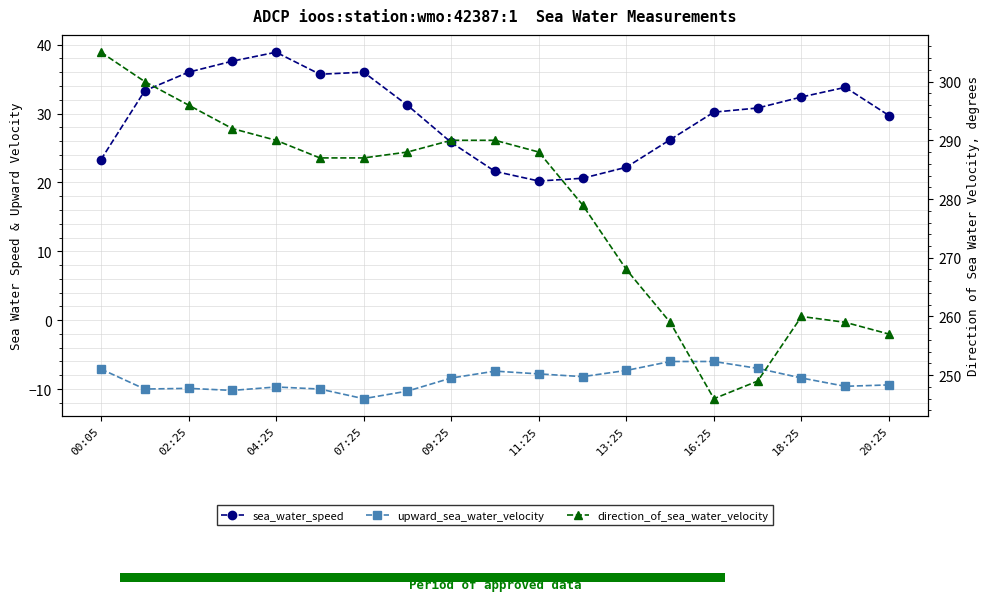

What is the label of the 8th bar from the right?

11